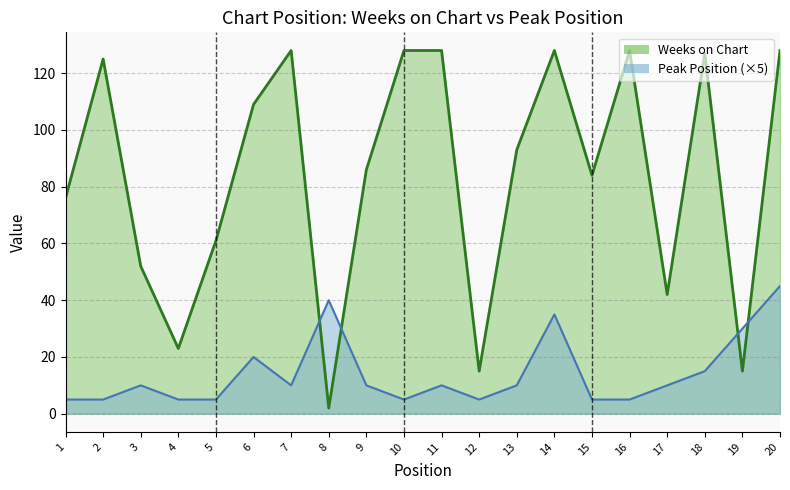

How many interior local valleys does the Weeks on Chart series have?

6